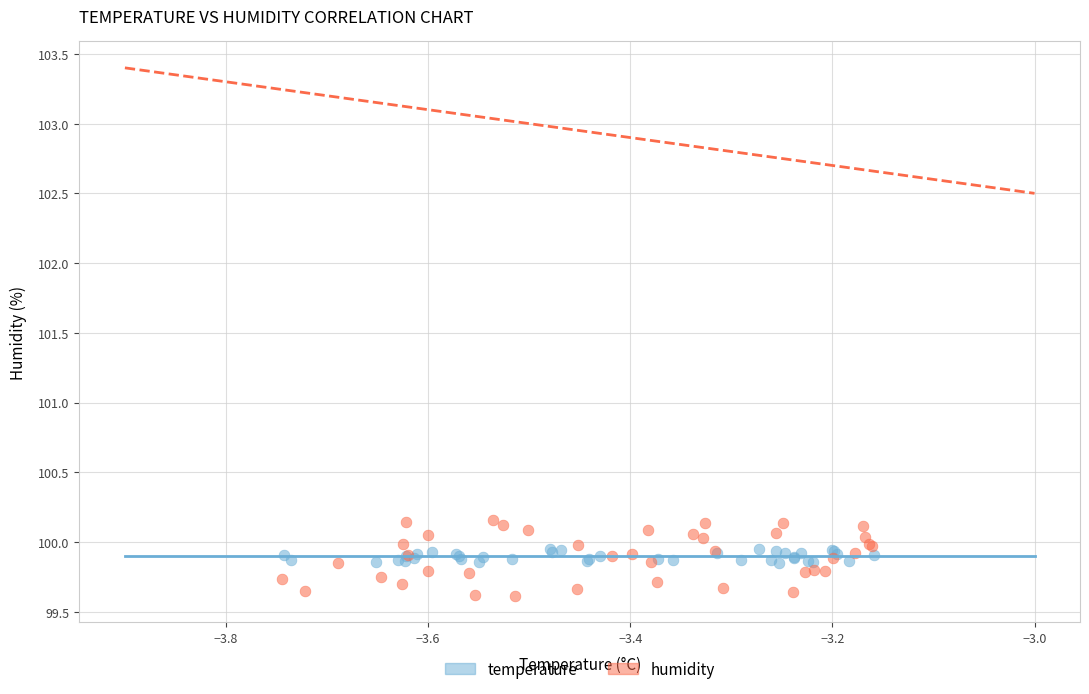

Which series has the largest Y range (max minus min)?

humidity